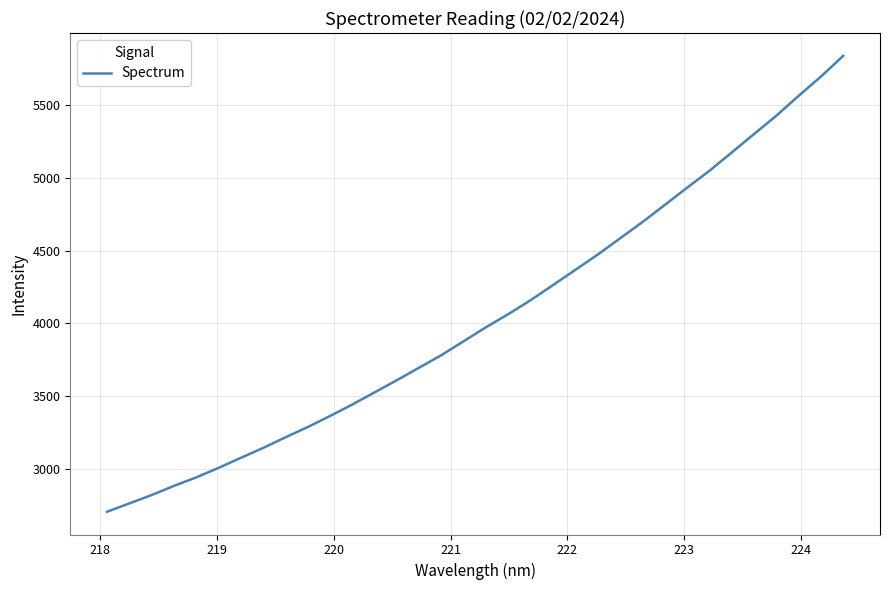

What is the smallest value displayed?

2703.2